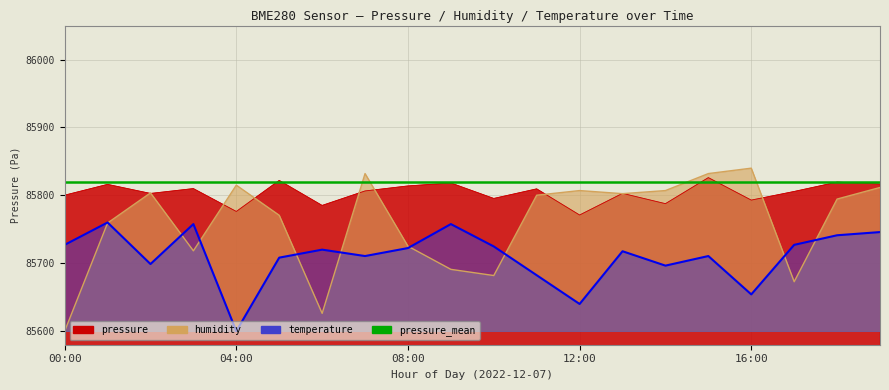

At which label does pressure first exceed 85806?

01:00